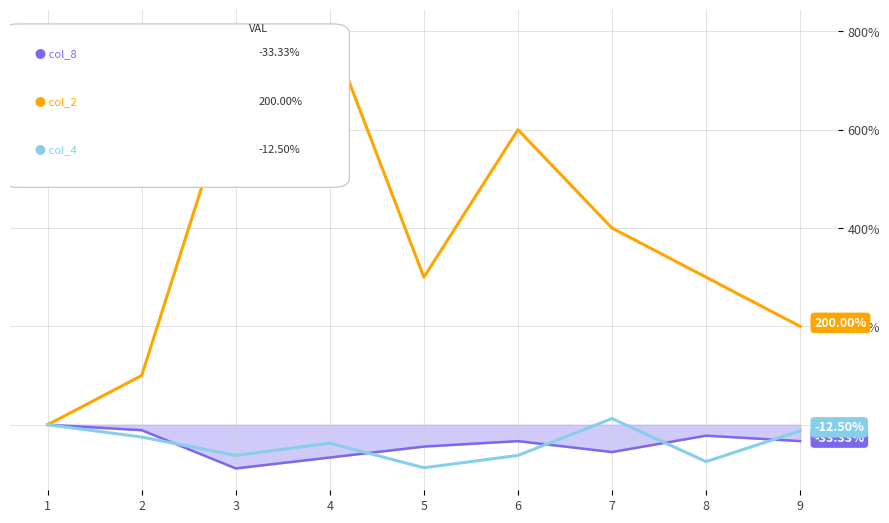

Between 7 and 9, which series saw the biggest shift?

col_2